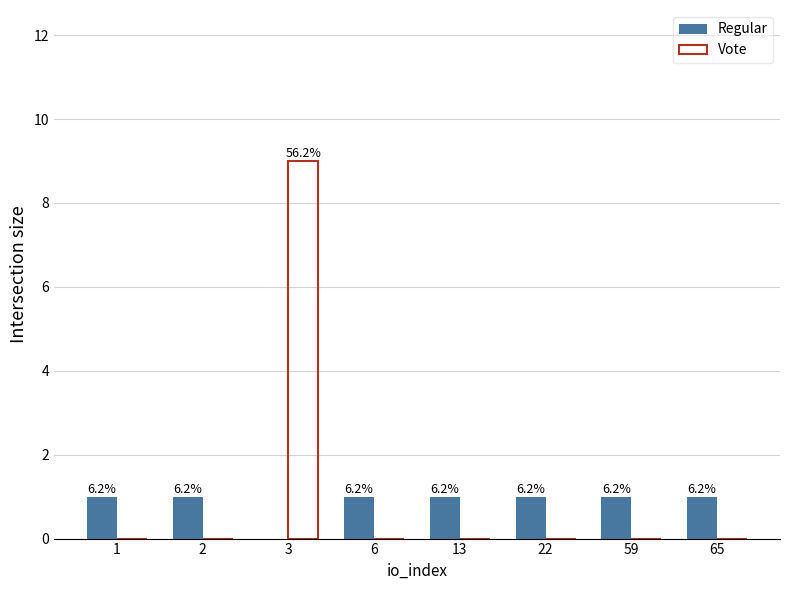

Are the bars grouped side by side (vs. stacked)?

Yes